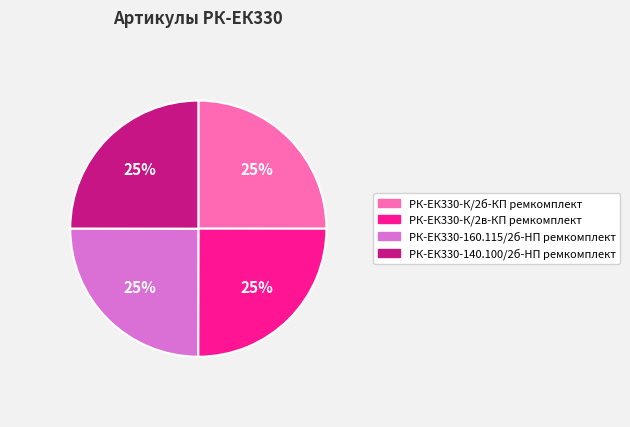

To the nearest percent, what is the combined percentage of РК-ЕК330-140.100/2б-HП ремкомплект and РК-ЕК330-К/2в-КП ремкомплект?

50%